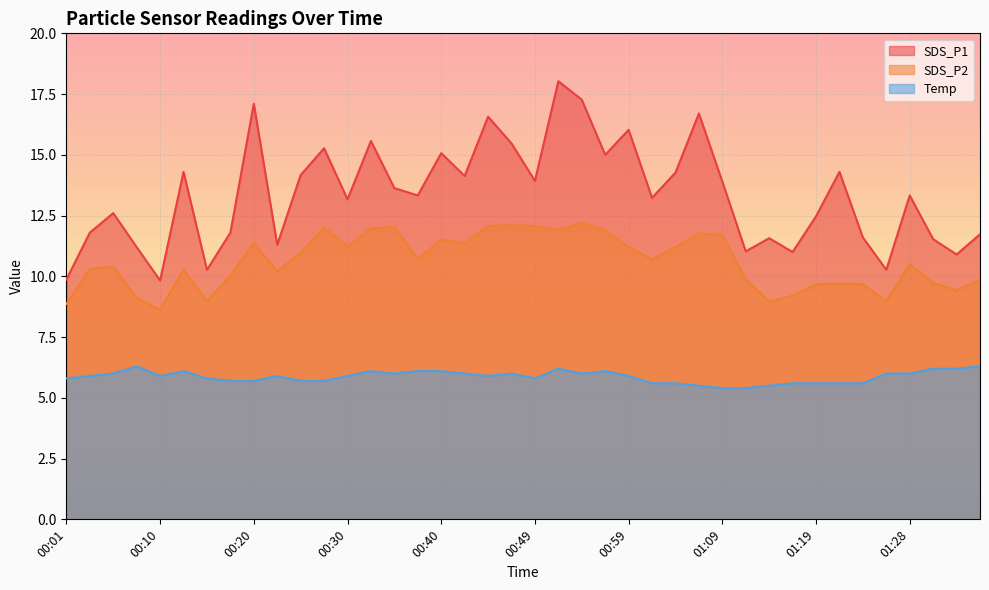

What is the sum of the SDS_P2 values at 01:16 and 00:47?

21.3